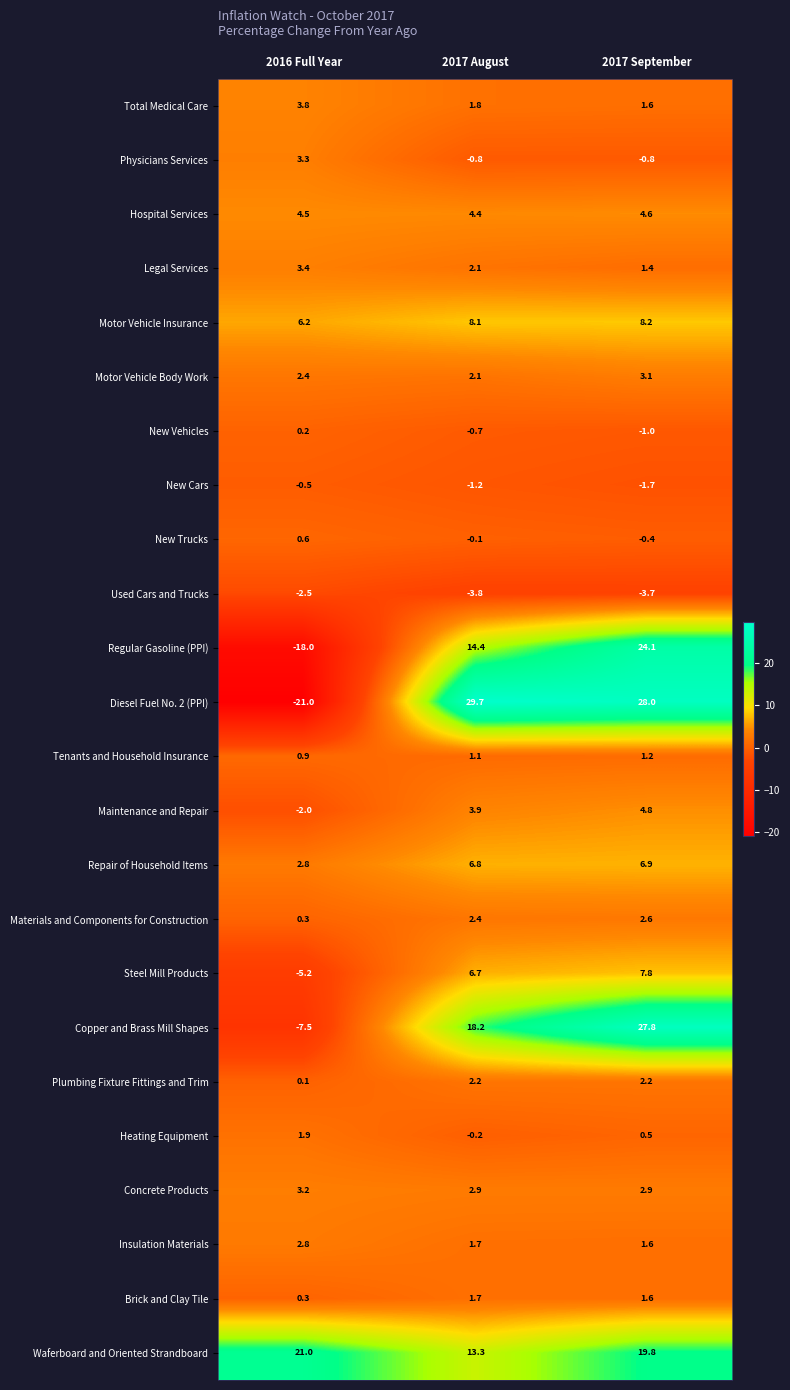

Is it true that Legal Services equals 2.3 at 2017 September?

False